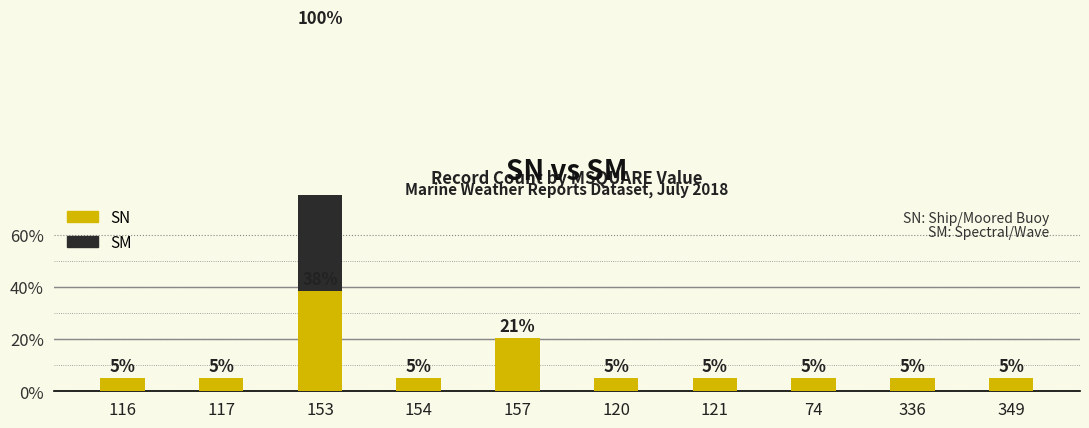

Which series changed the most between 116 and 153?

SM